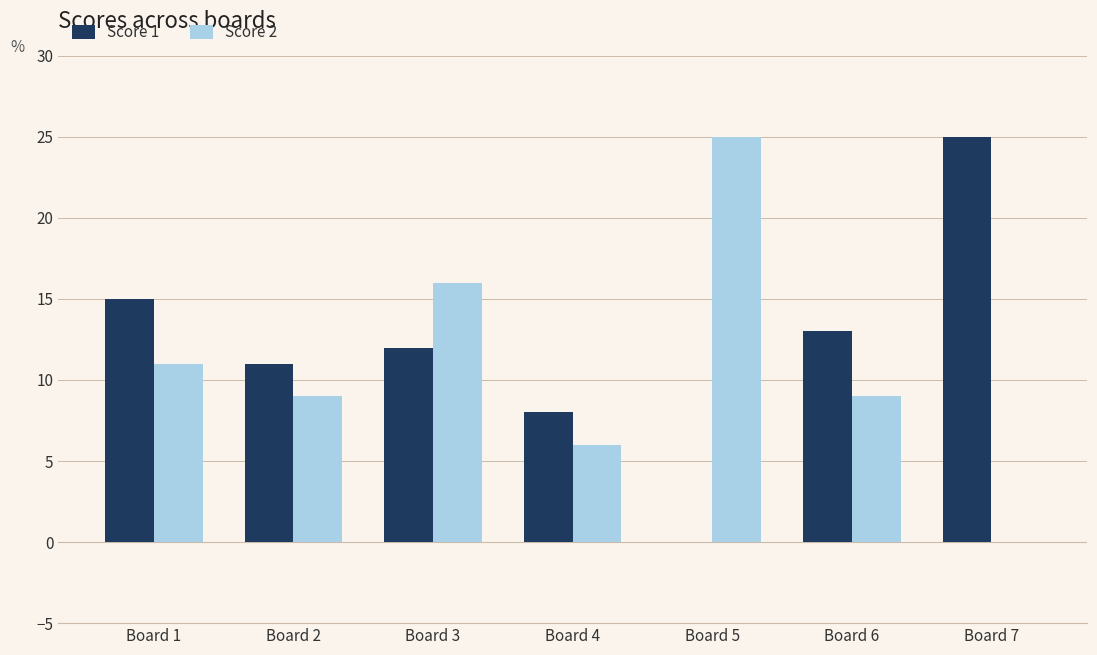

What is the total value across all series at Board 7?

25